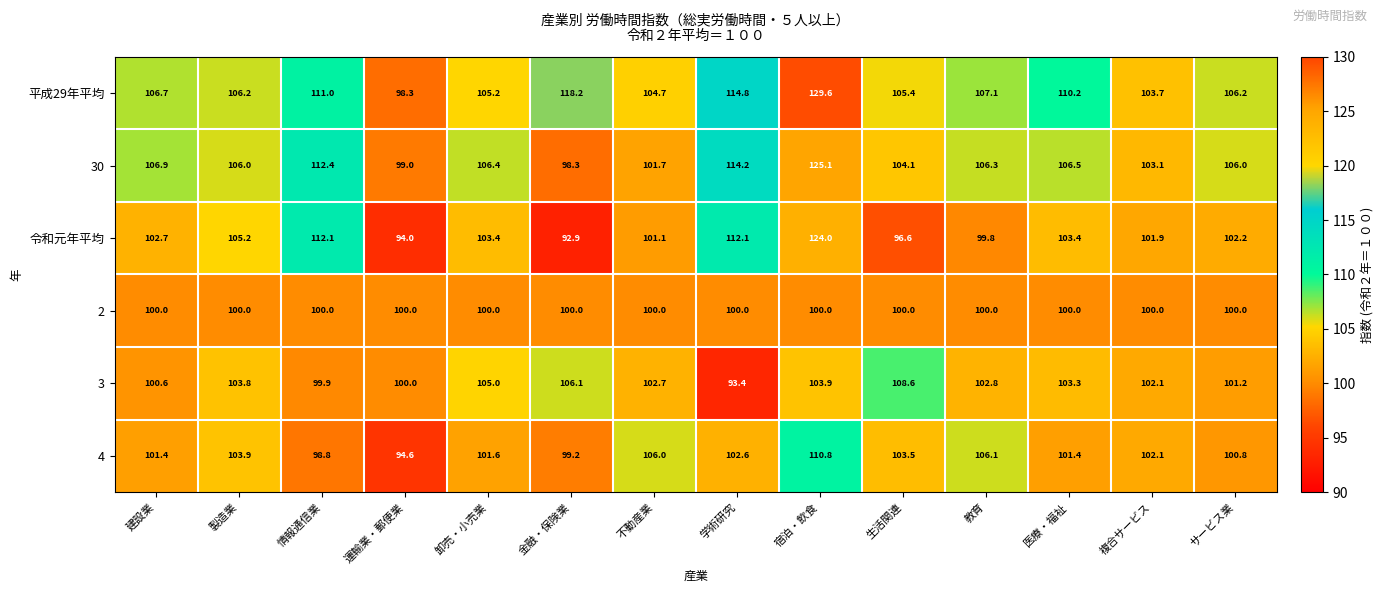

What is the difference between the highest and lowest values at 不動産業?

6.0